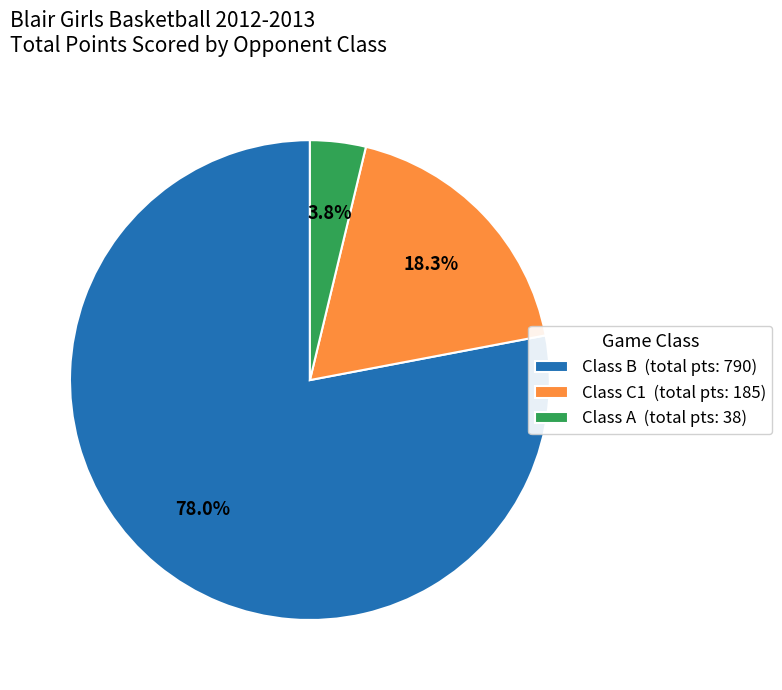

What percentage is NOT represented by Class C1 (total pts: 185)?

81.7%